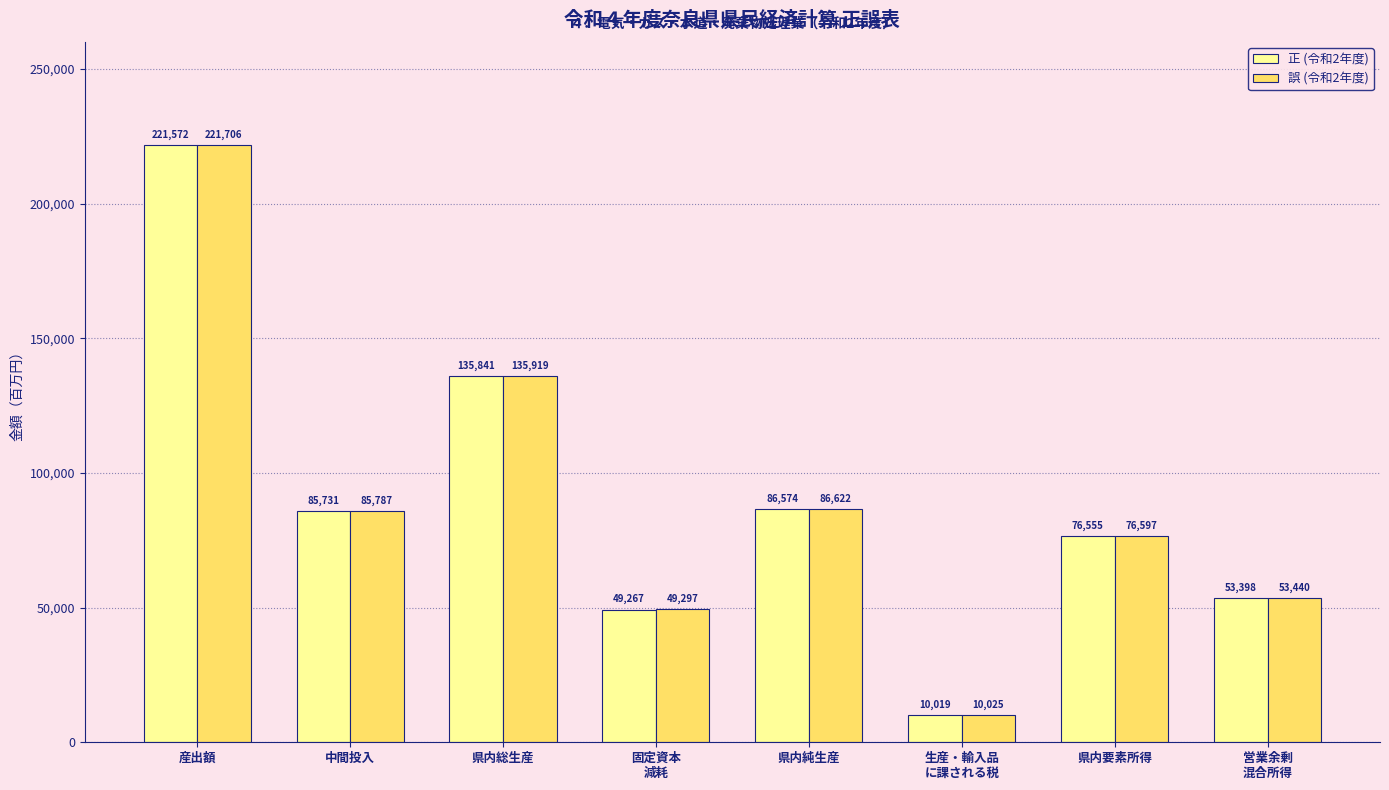

At how many categories does at least one series exceed 192518?

1